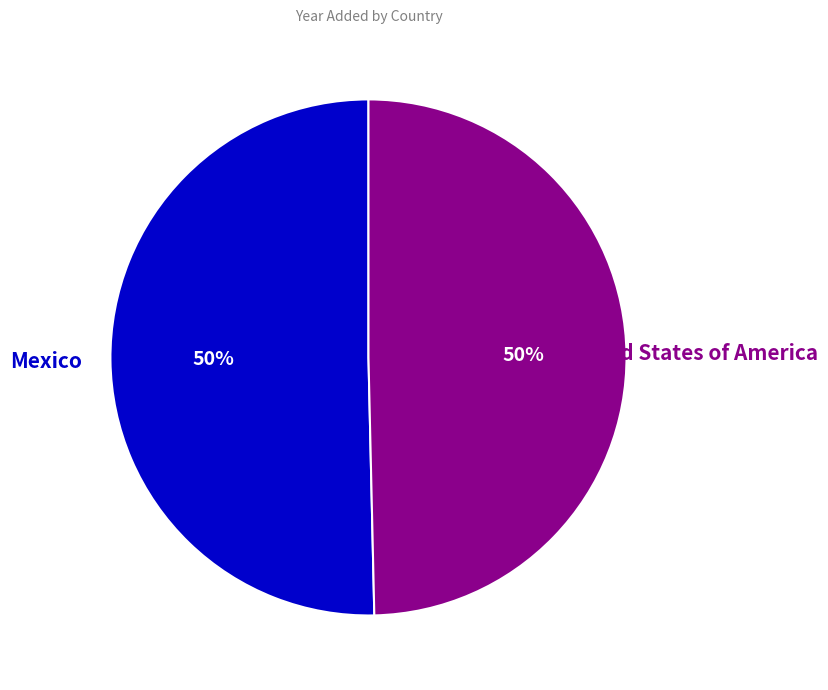

To the nearest percent, what is the average slice percentage?

50%